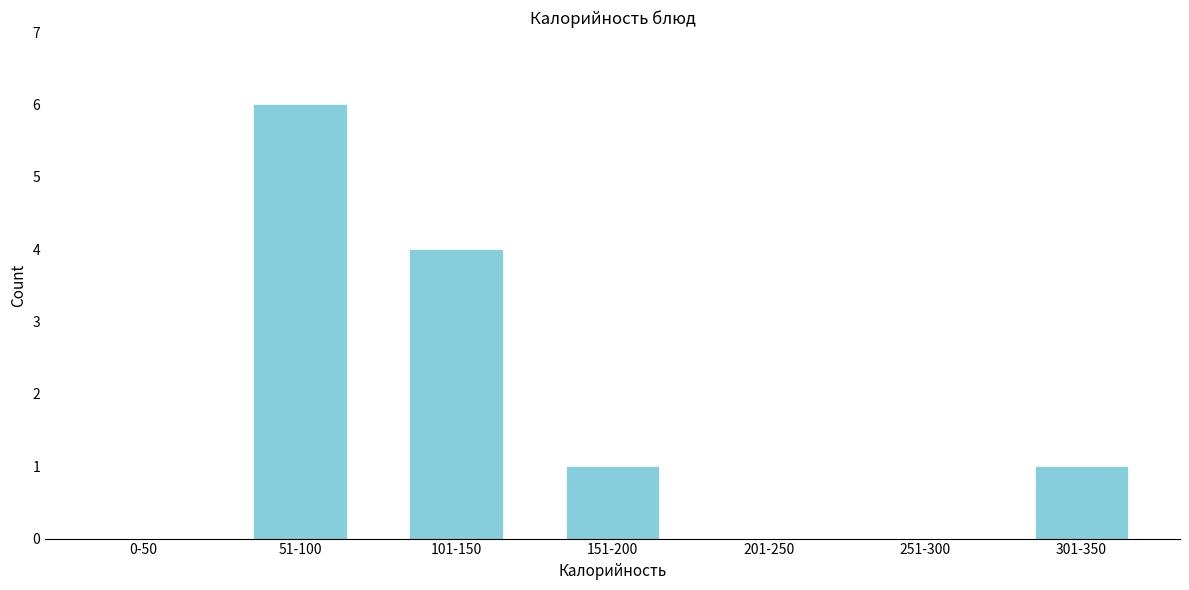

Reading left to right, transcribe all the data shown in this chart.

0-50=0	51-100=6	101-150=4	151-200=1	201-250=0	251-300=0	301-350=1